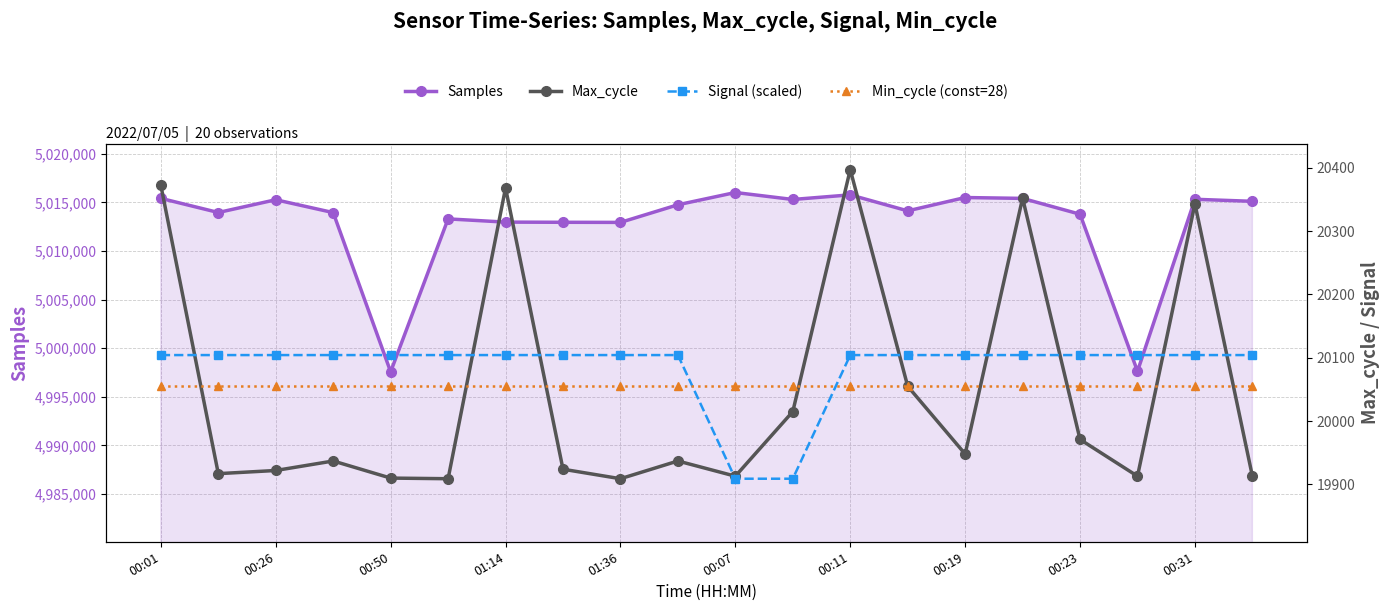

Which series ends up on top after the final intersection of Signal (scaled) and Max_cycle?

Signal (scaled)